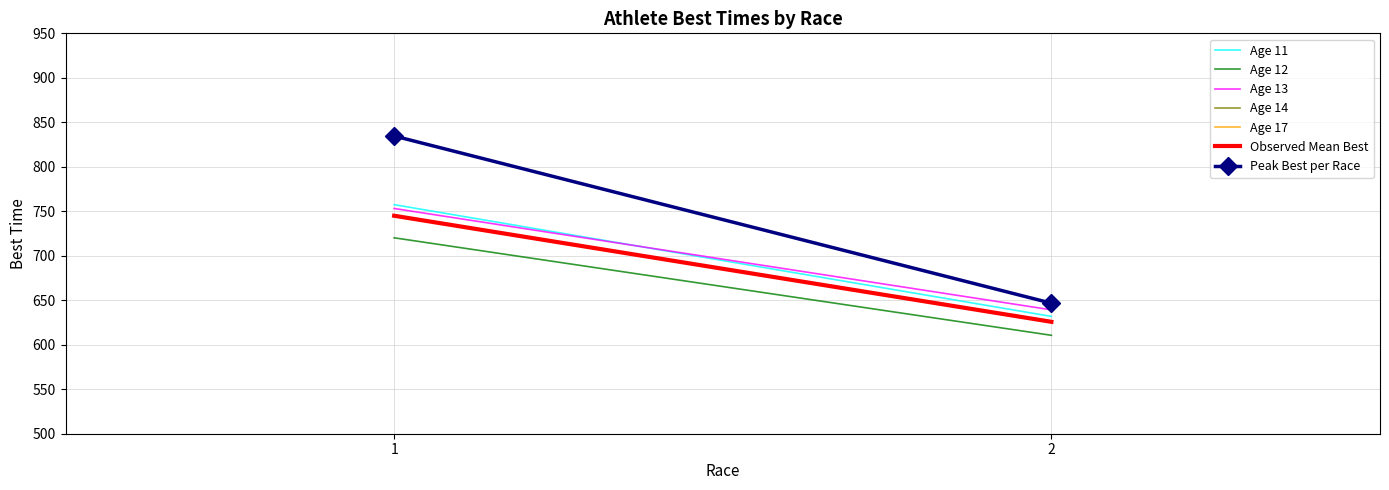

What is the smallest value displayed?

610.6